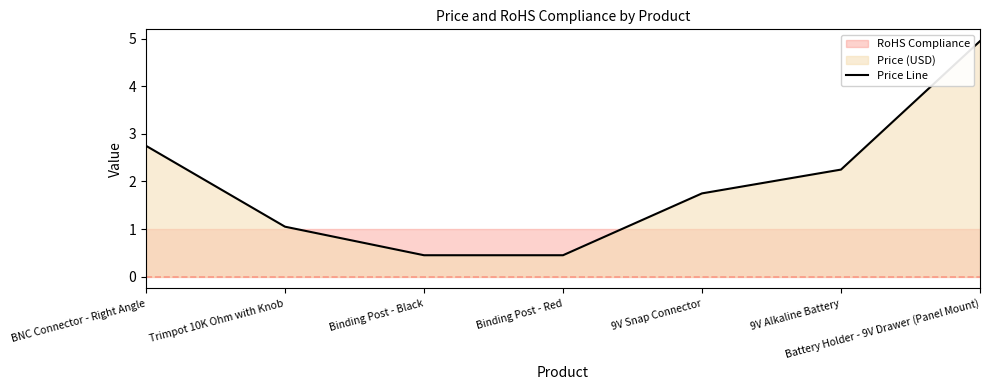

What is the sum of all values?

13.7